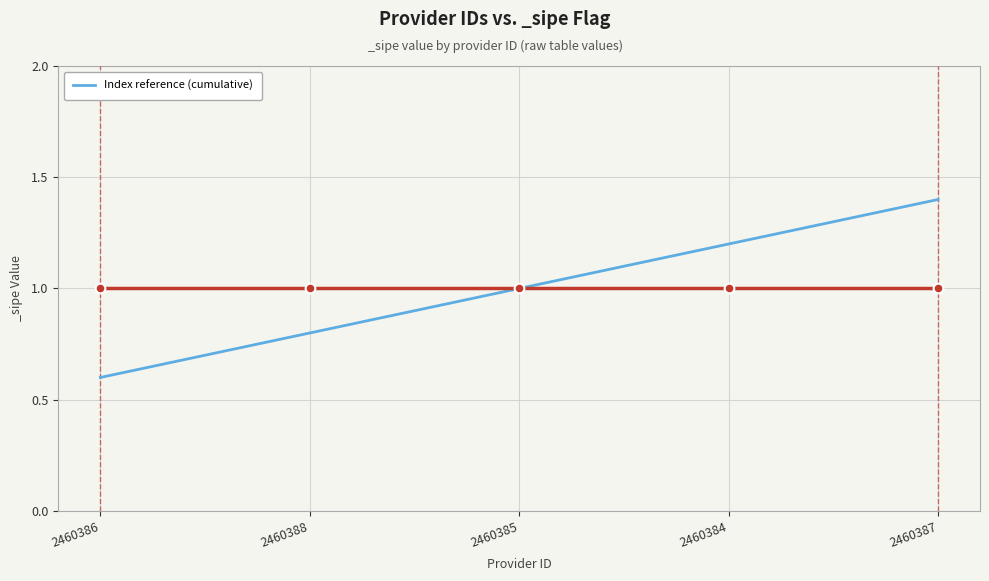

Reading right to left, extract all data points from this chart.

1.4	1.2	1.0	0.8	0.6